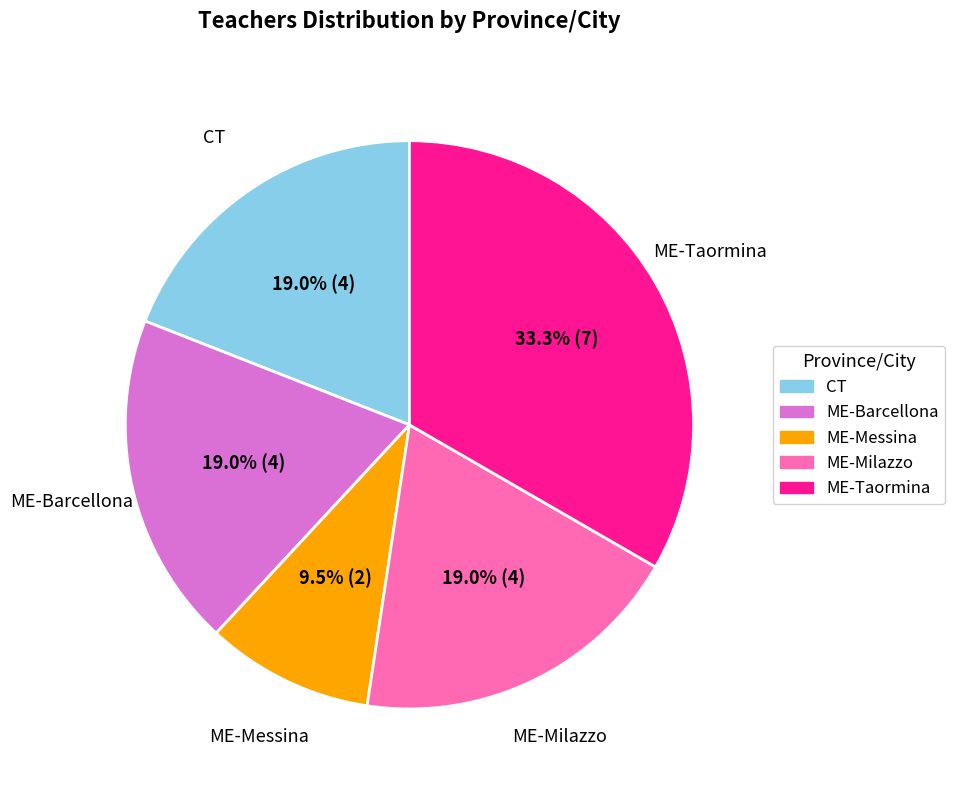

How many segments does this pie chart have?

5